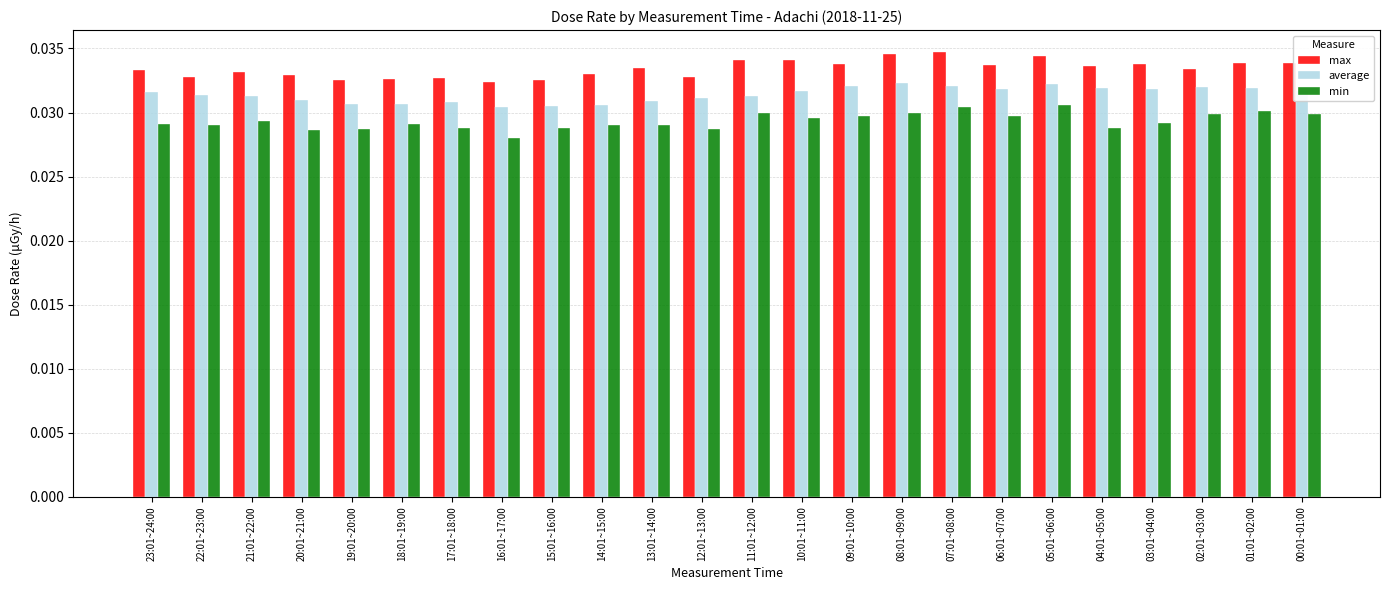

At which label does min reach its minimum?

16:01~17:00